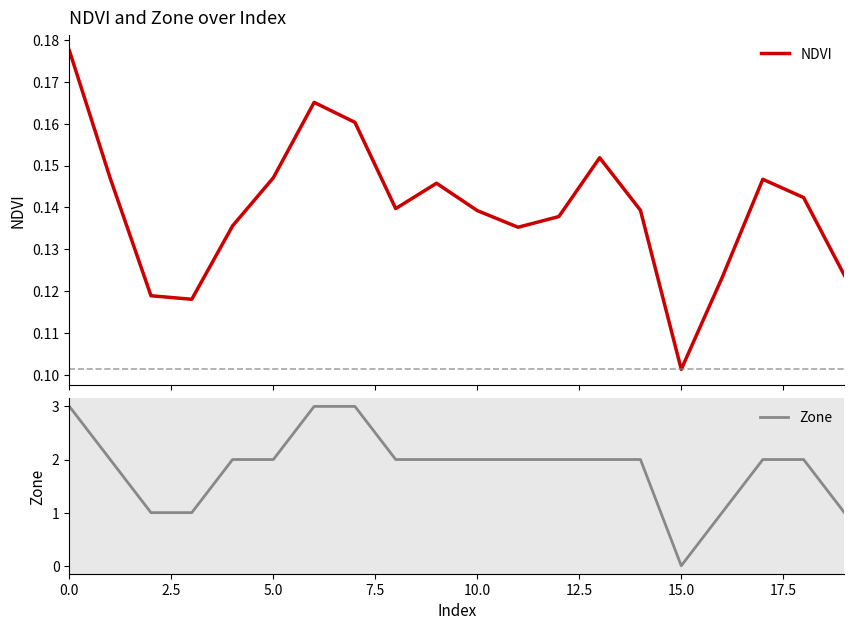

The Zone series shows 2 at 5.0. True or false?

True